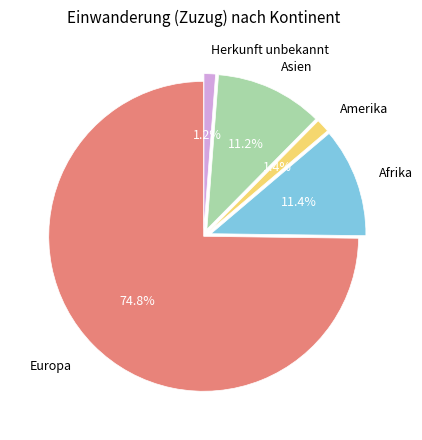

Is Herkunft unbekannt the majority of the pie?

No